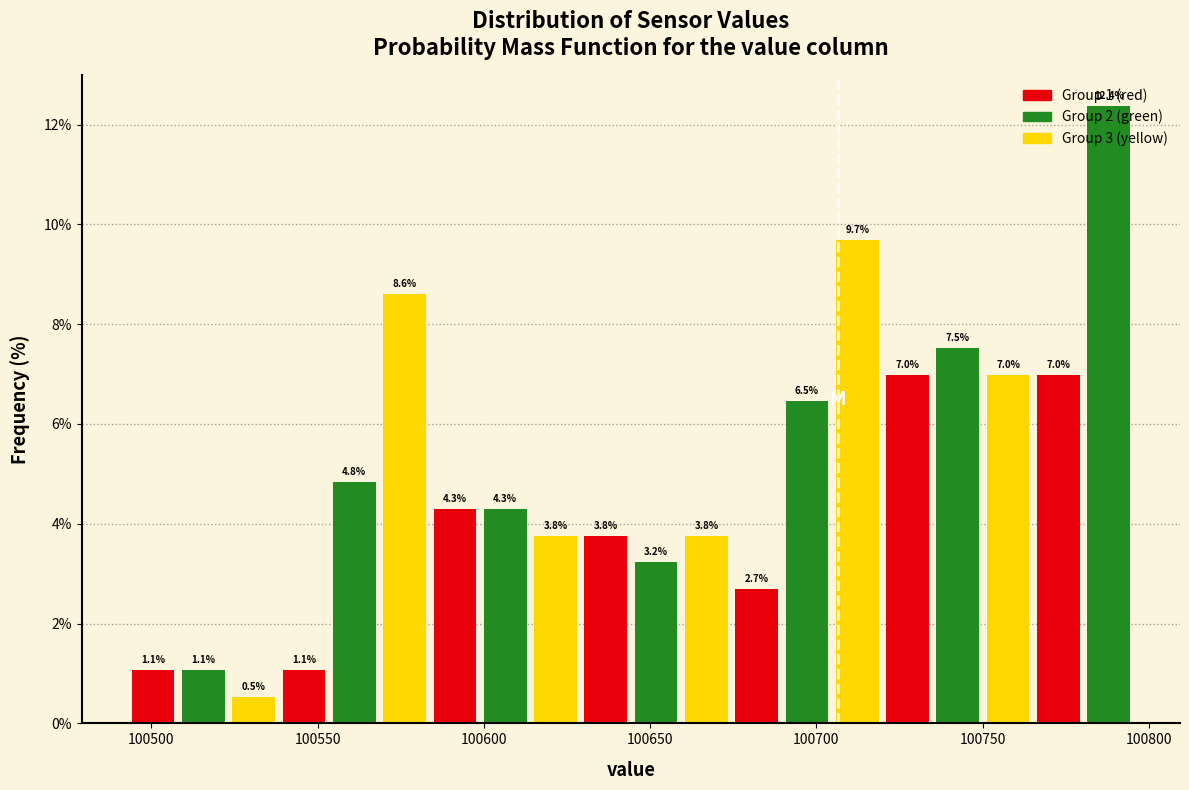

Read against the x-axis, roughly where is the centre of the tallest bar?

100790